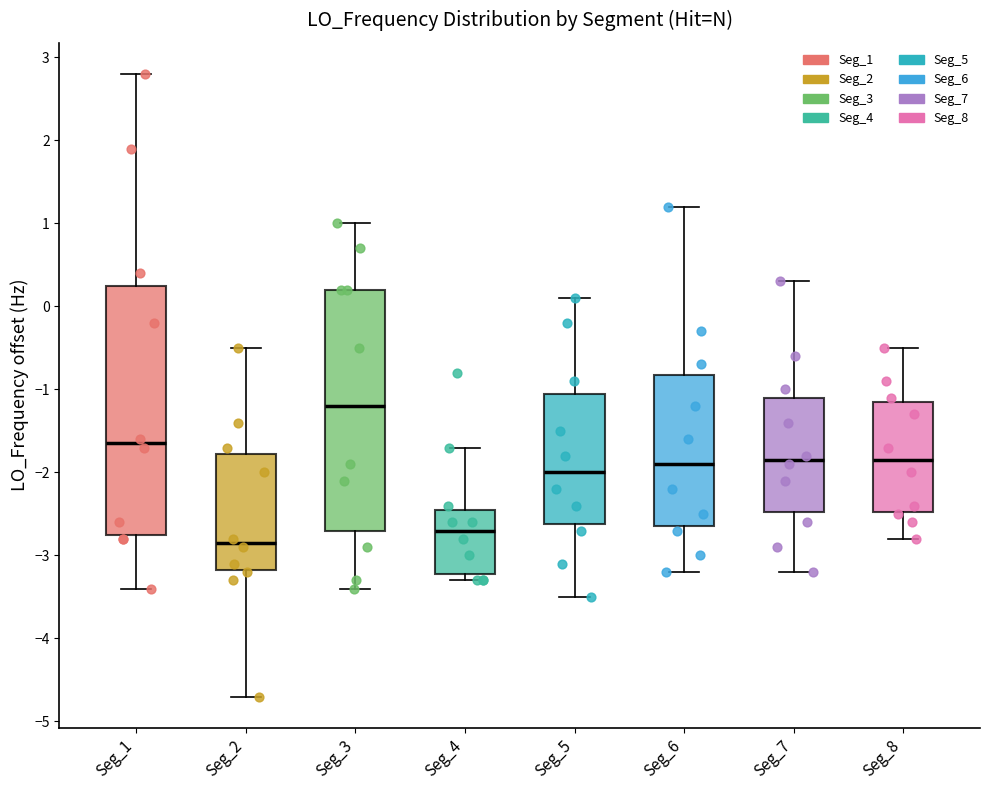

Reading left to right, read every box against the y-axis: the position of its median line, the range the box covers, and the ends of its whiskers. The values are not printed on the chart, so give them approximately, as read against the axis.

Seg_1: median -1.7, box -2.8 to 0.2, whiskers -3.4 to 2.8
Seg_2: median -2.8, box -3.2 to -1.8, whiskers -4.7 to -0.5
Seg_3: median -1.2, box -2.7 to 0.2, whiskers -3.4 to 1.0
Seg_4: median -2.7, box -3.2 to -2.4, whiskers -3.3 to -1.7
Seg_5: median -2.0, box -2.6 to -1.0, whiskers -3.5 to 0.1
Seg_6: median -1.9, box -2.6 to -0.8, whiskers -3.2 to 1.2
Seg_7: median -1.8, box -2.5 to -1.1, whiskers -3.2 to 0.3
Seg_8: median -1.8, box -2.5 to -1.2, whiskers -2.8 to -0.5